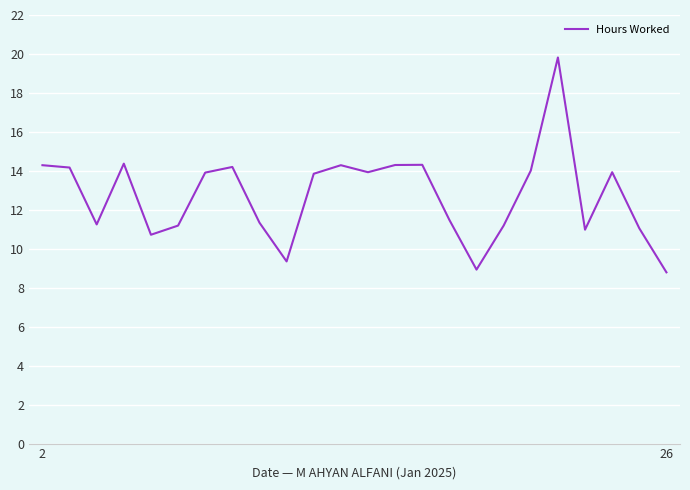

What is the minimum value shown in the chart?

8.8